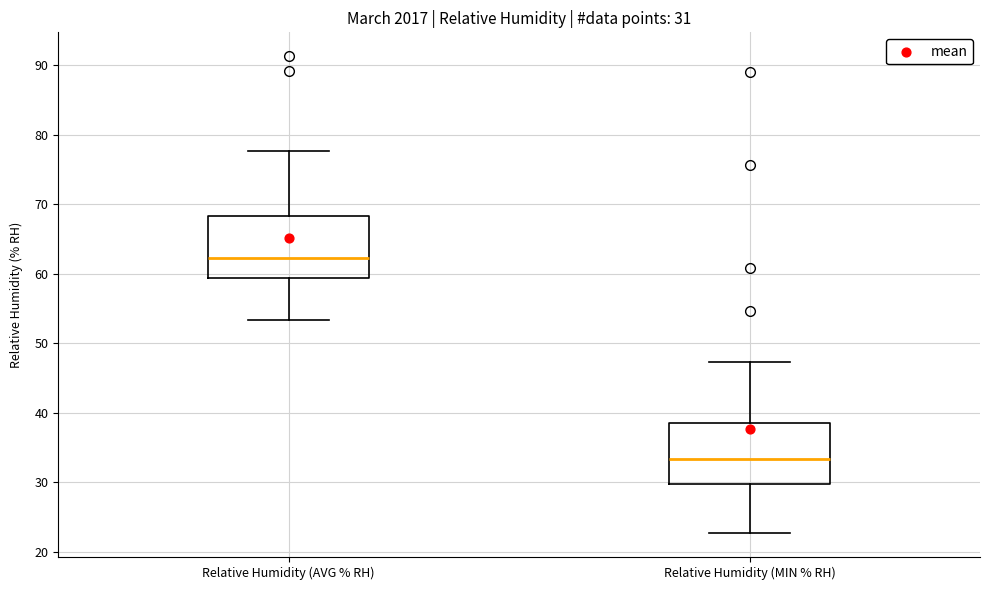

Which box has the lowest median line?

Relative Humidity (MIN % RH)